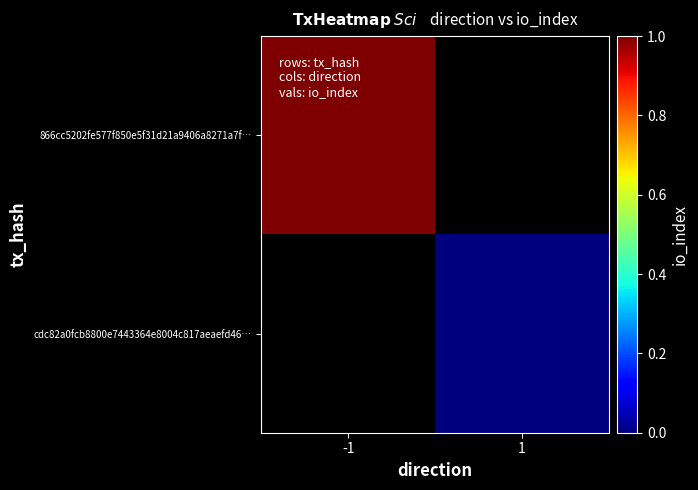

At 1, list the series in order from smallest to largest.

866cc5202fe577f850e5f31d21a9406a8271a7f…, cdc82a0fcb8800e7443364e8004c817aeaefd46…